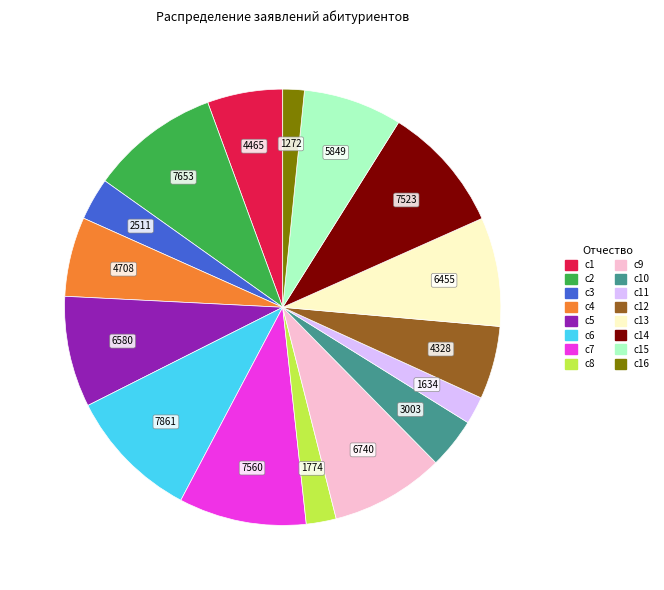

Does any single category account for the majority?

No